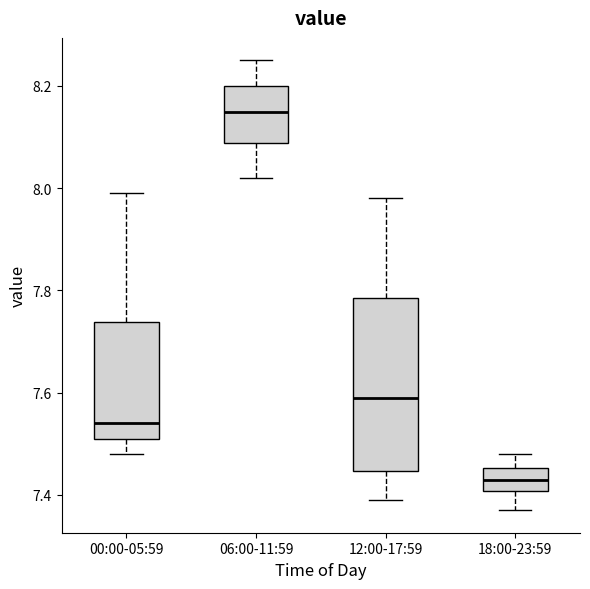

Reading left to right, transcribe this box plot: for each box, give where its median line is, the range the box spans, and where its two whiskers end, as read against the y-axis. The values are not printed on the chart, so give them approximately, as read against the axis.

00:00-05:59: median 7.54, box 7.52 to 7.74, whiskers 7.48 to 8.00
06:00-11:59: median 8.16, box 8.08 to 8.20, whiskers 8.02 to 8.26
12:00-17:59: median 7.60, box 7.44 to 7.78, whiskers 7.40 to 7.98
18:00-23:59: median 7.44, box 7.40 to 7.46, whiskers 7.38 to 7.48